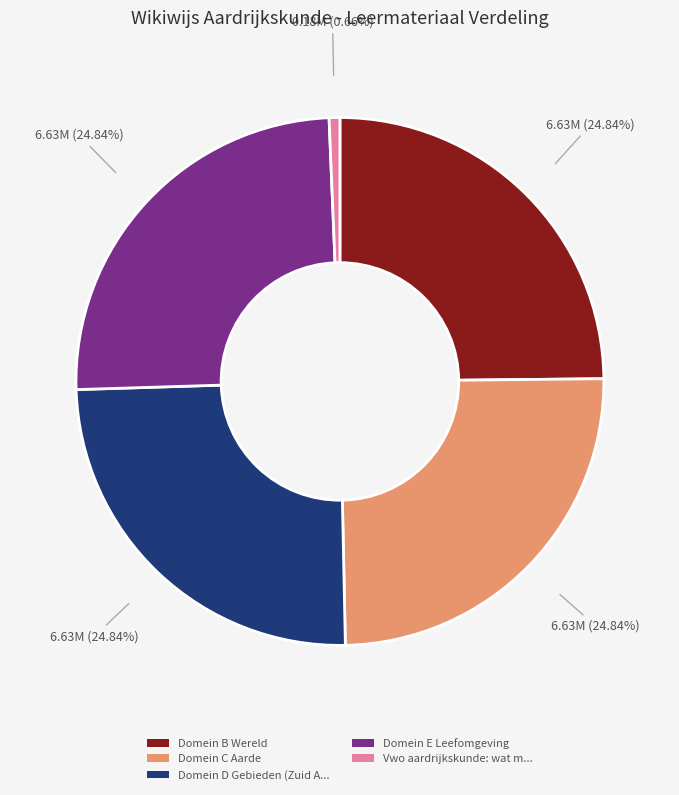

Does Domein C Aarde account for over 50% of the chart?

No